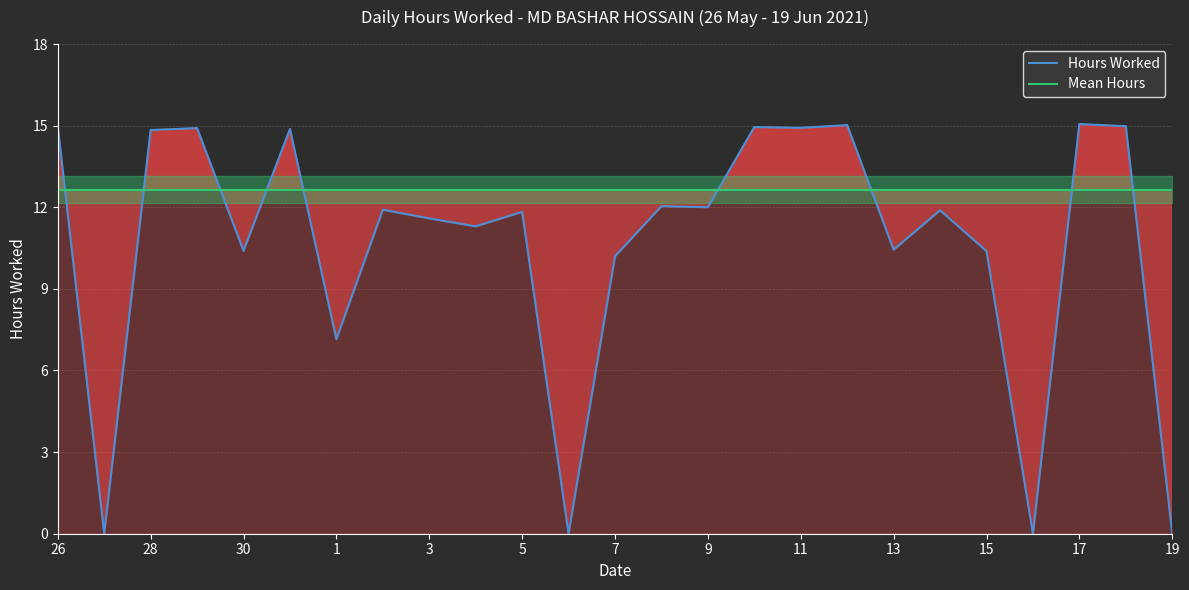

Where does the data first go above 11?

26